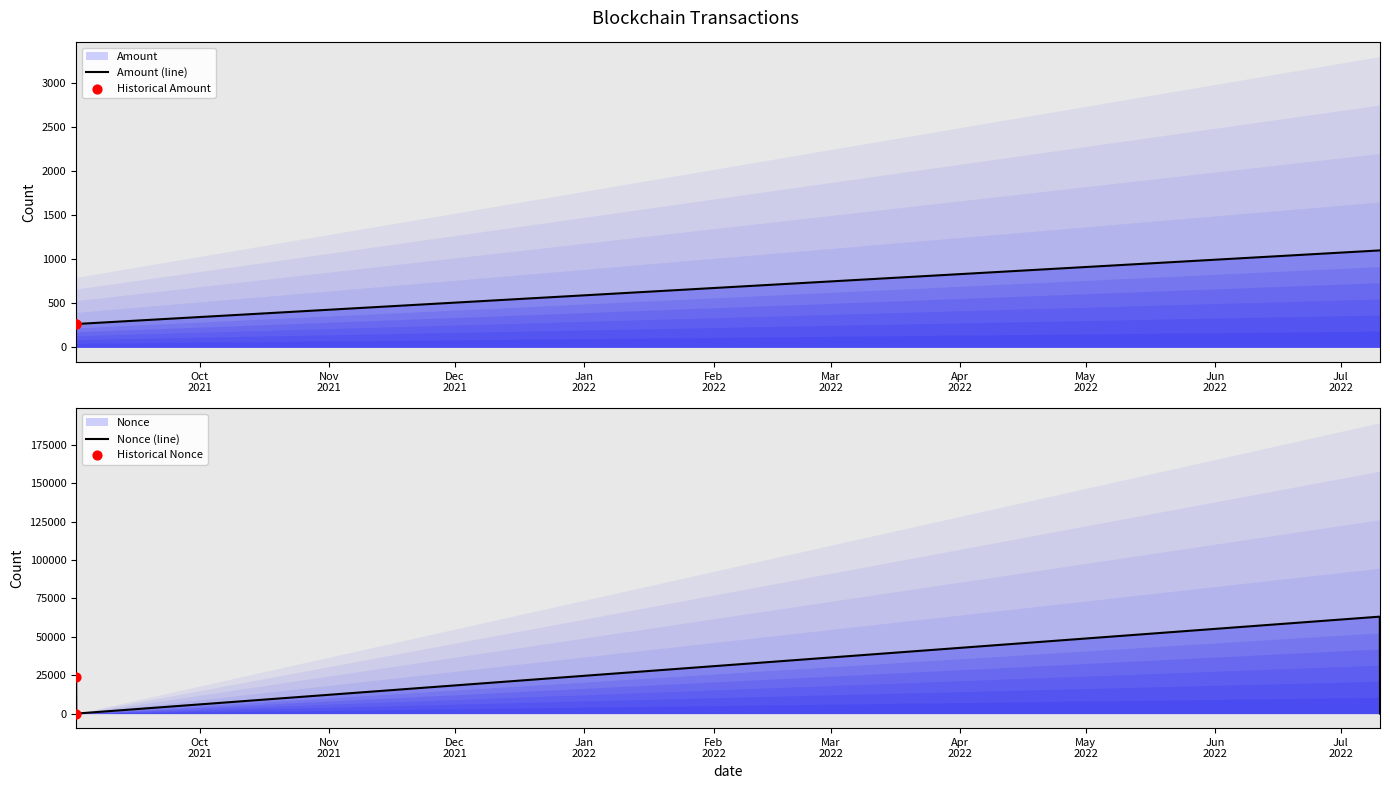

Which series reaches the maximum Y coordinate?

Nonce